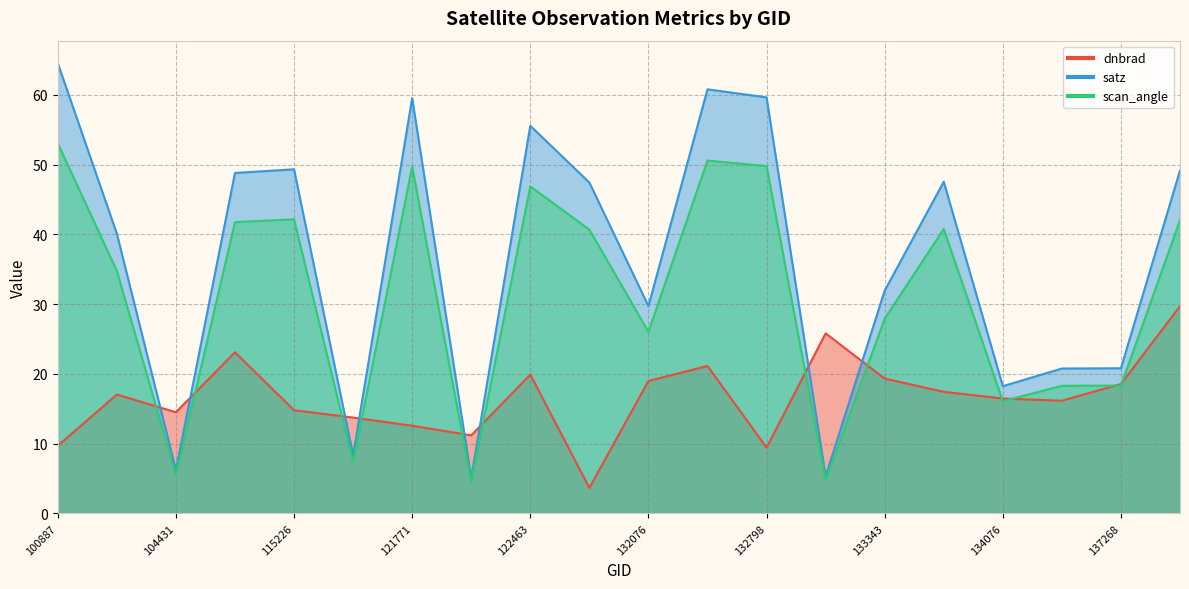

Between 109184 and 132606, which series saw the biggest shift?

satz